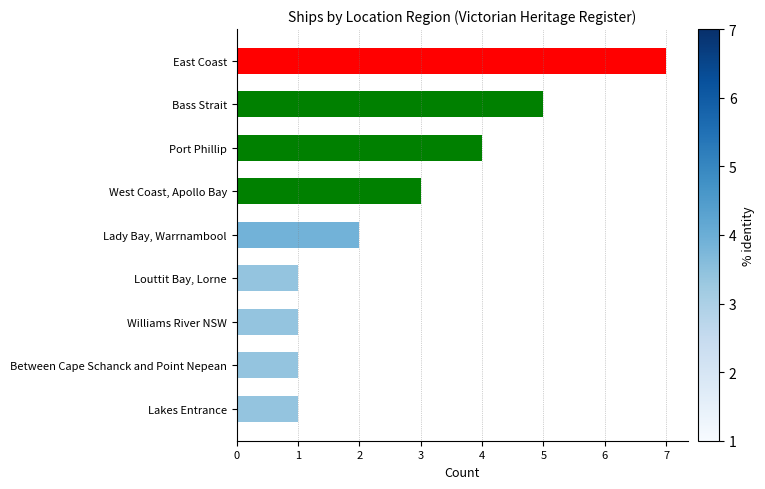

The chart shows a value of 7 at East Coast. True or false?

True